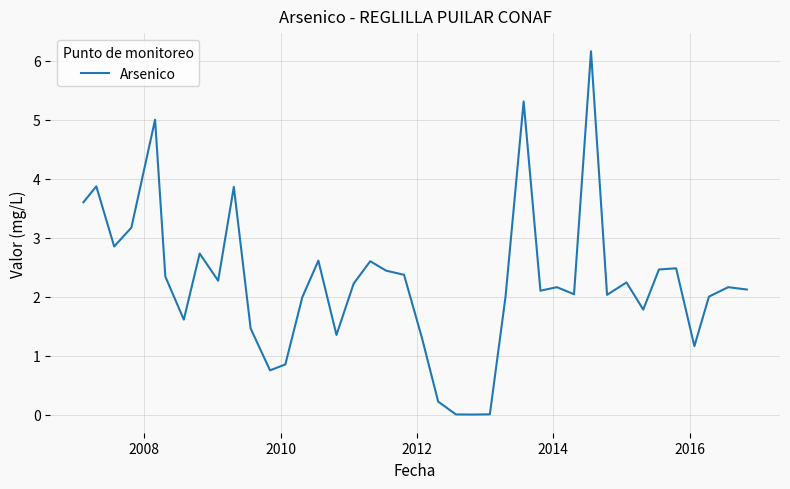

What is the difference between the maximum and minimum values?

6.2